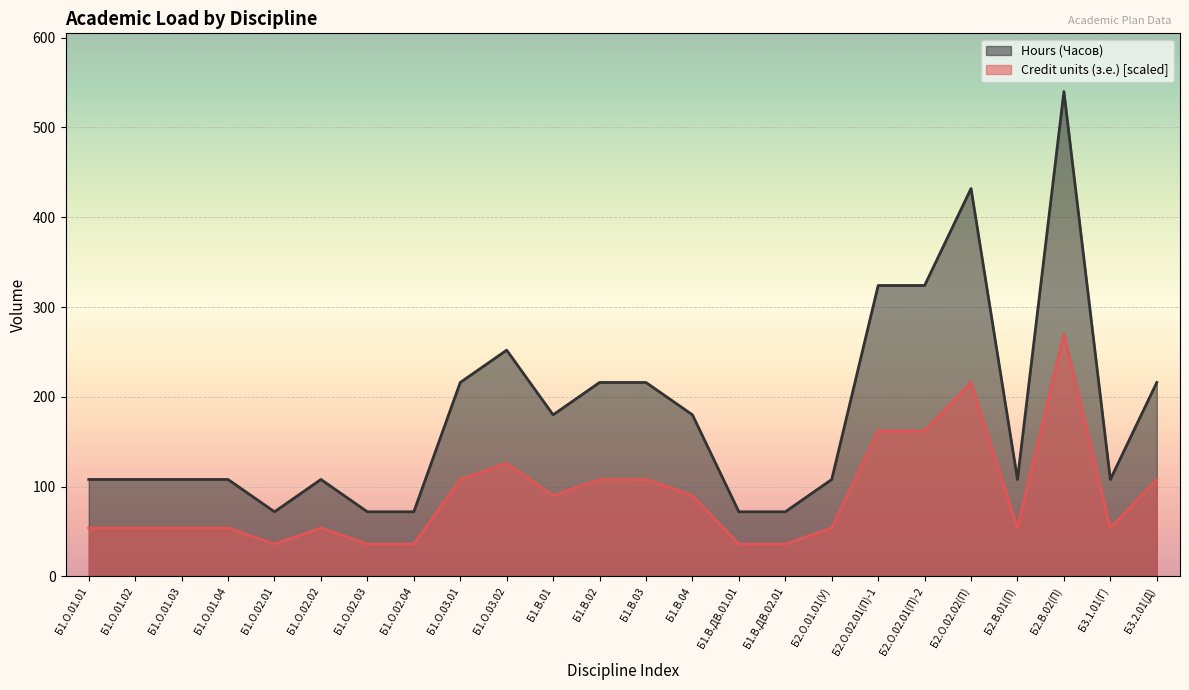

At which category does Hours (Часов) reach its first local valley?

Б1.О.02.01